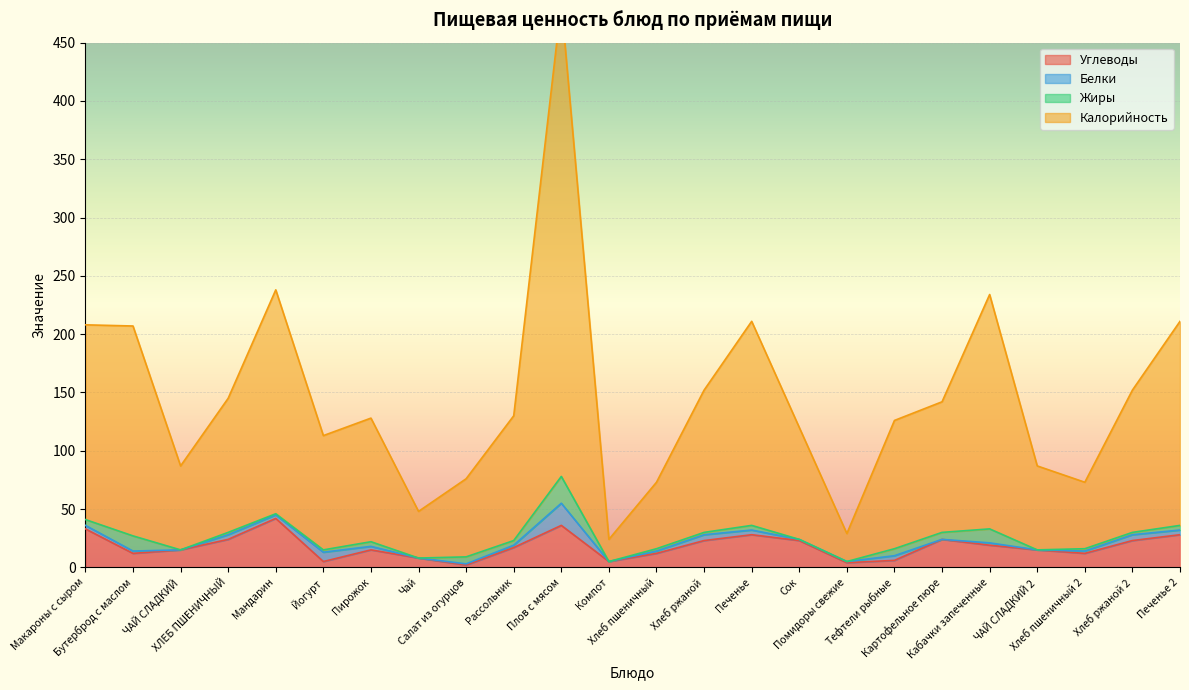

How many data points in Калорийность are less than 130?

12